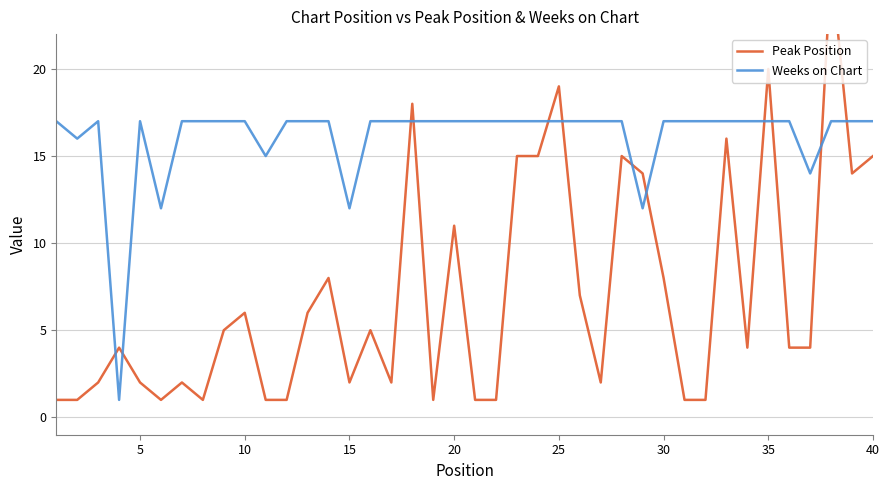

Read the Weeks on Chart value at 10, to the nearest 5.

15